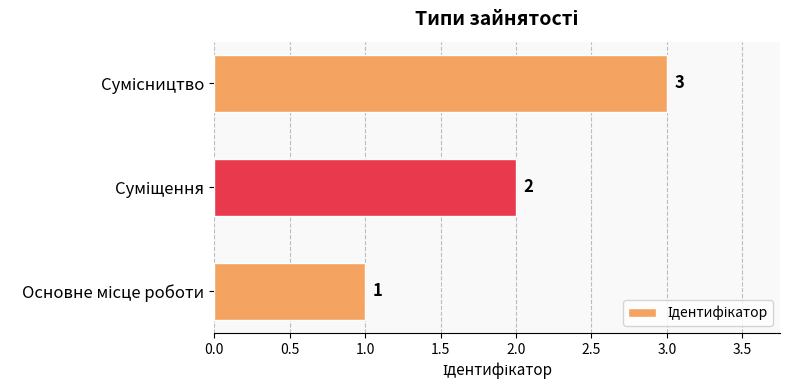

What is the average value?

2